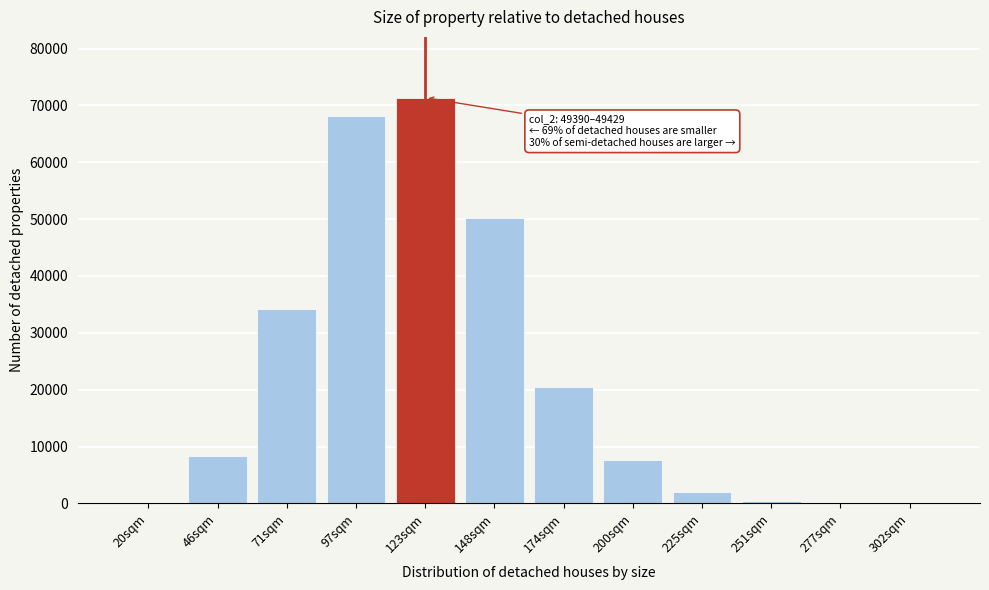

What is the sum of all values?

262949